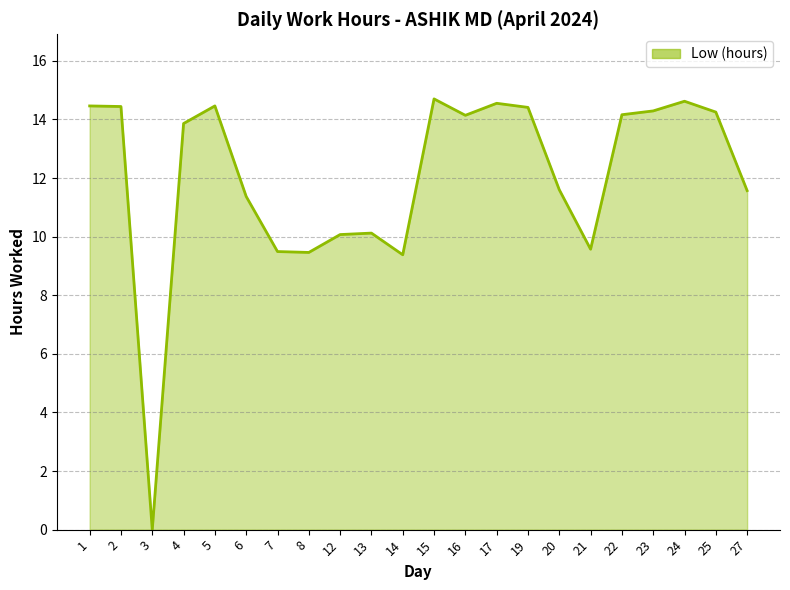

Approximately how many times larger is the value at 22 compared to 25?

1.0